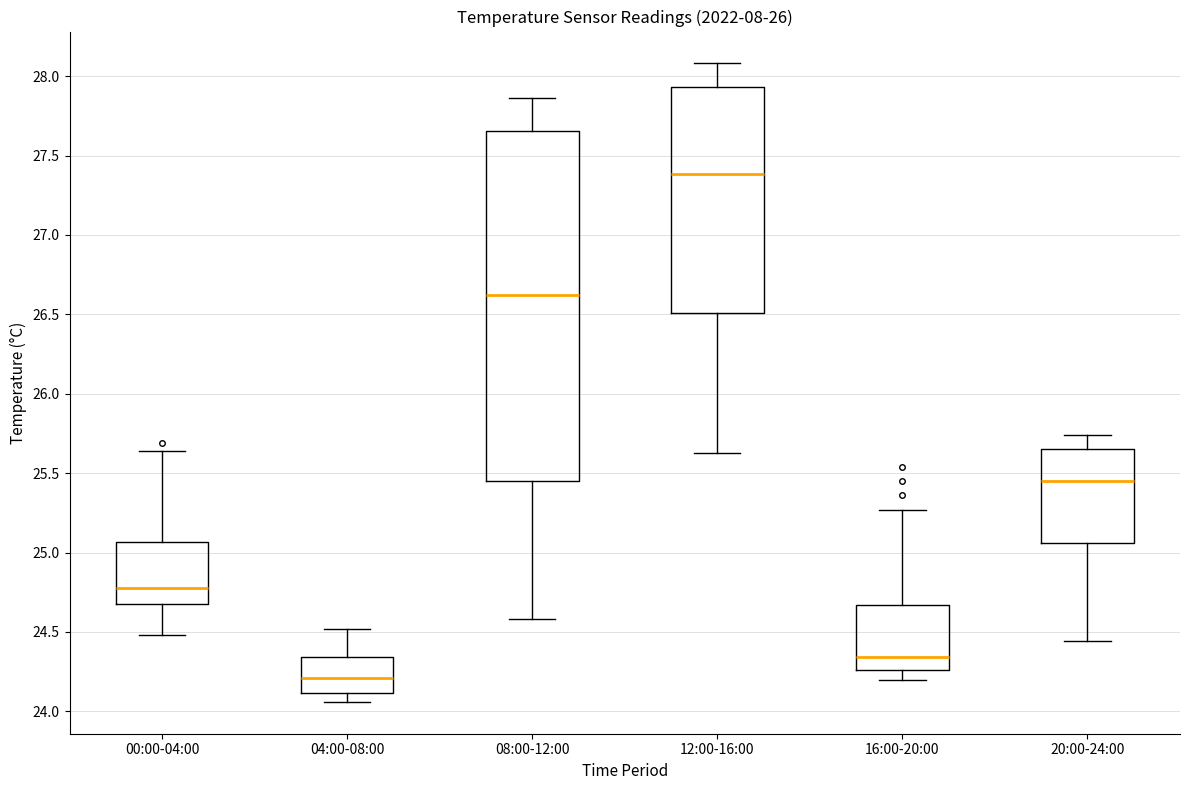

Which box is the tallest, from its lower edge to its upper edge?

08:00-12:00